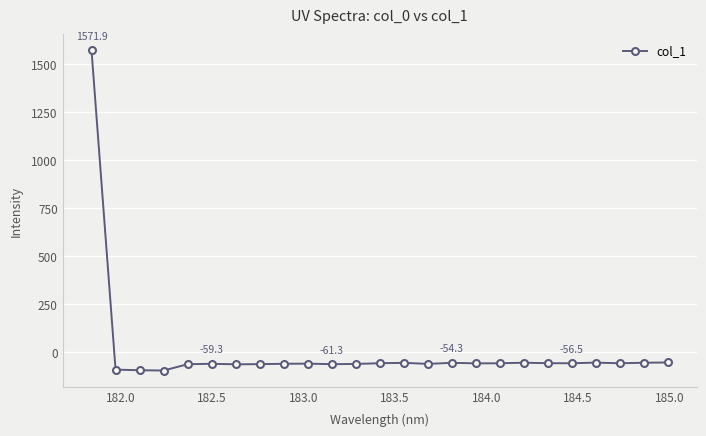

What is the value of the 9th point from the left?

-59.3